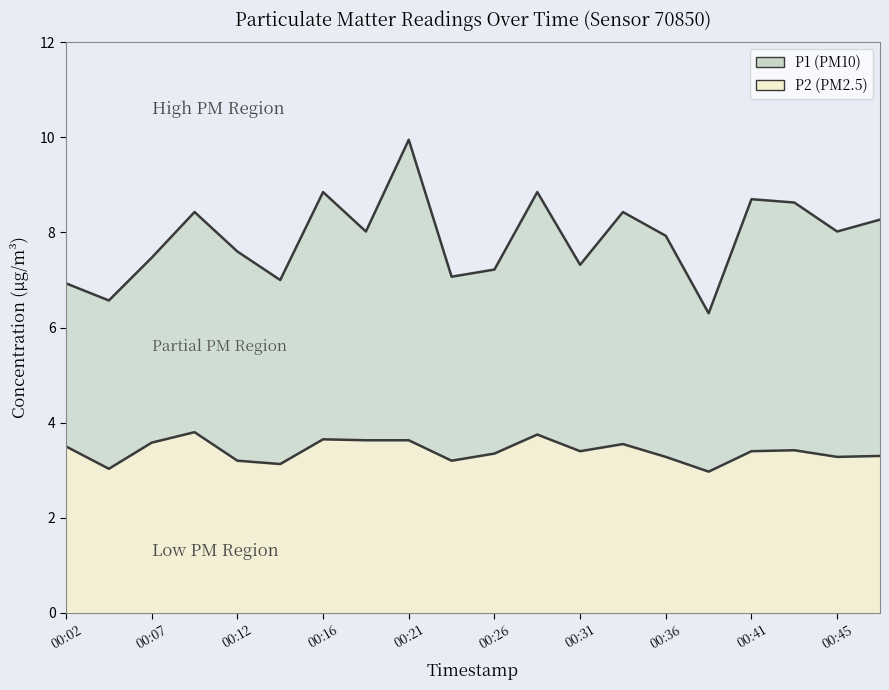

Reading right to left, transcribe all the data shown in this chart.

P1 boundary: 8.3	8.0	8.6	8.7	6.3	7.9	8.4	7.3	8.8	7.2	7.1	9.9	8.0	8.8	7.0	7.6	8.4	7.5	6.6	6.9
P2 boundary: 3.3	3.3	3.4	3.4	3.0	3.3	3.5	3.4	3.8	3.4	3.2	3.6	3.6	3.6	3.1	3.2	3.8	3.6	3.0	3.5